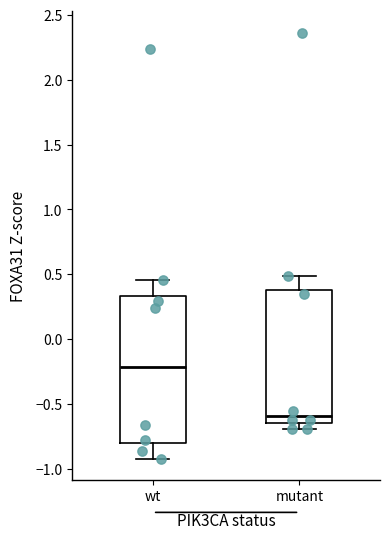

Where does the lower whisker of the box for mutant end on the y-axis? The values are not printed on the chart, so give them approximately, as read against the axis.

-0.70